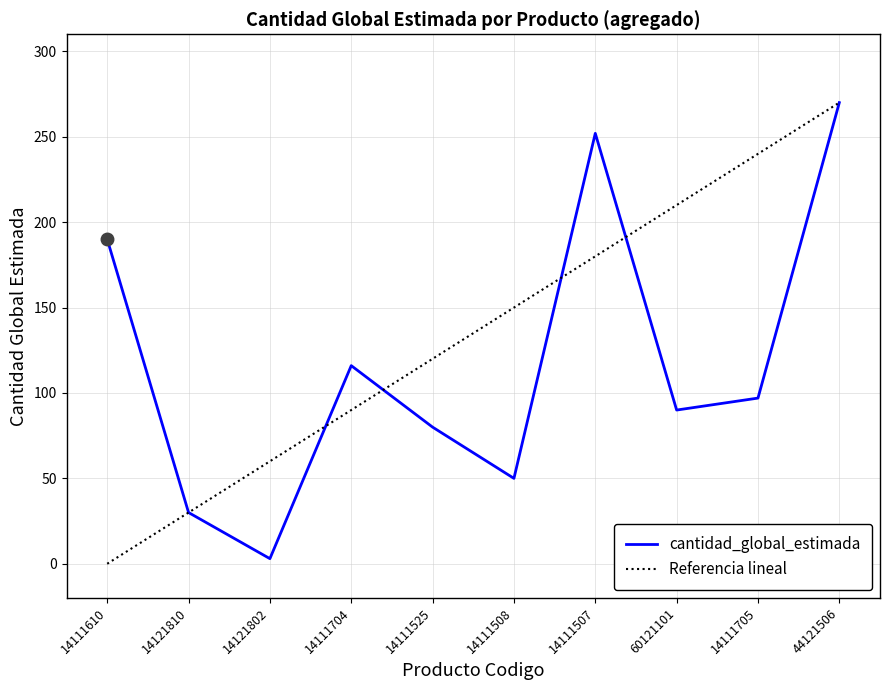

What position from the left is 44121506?

10